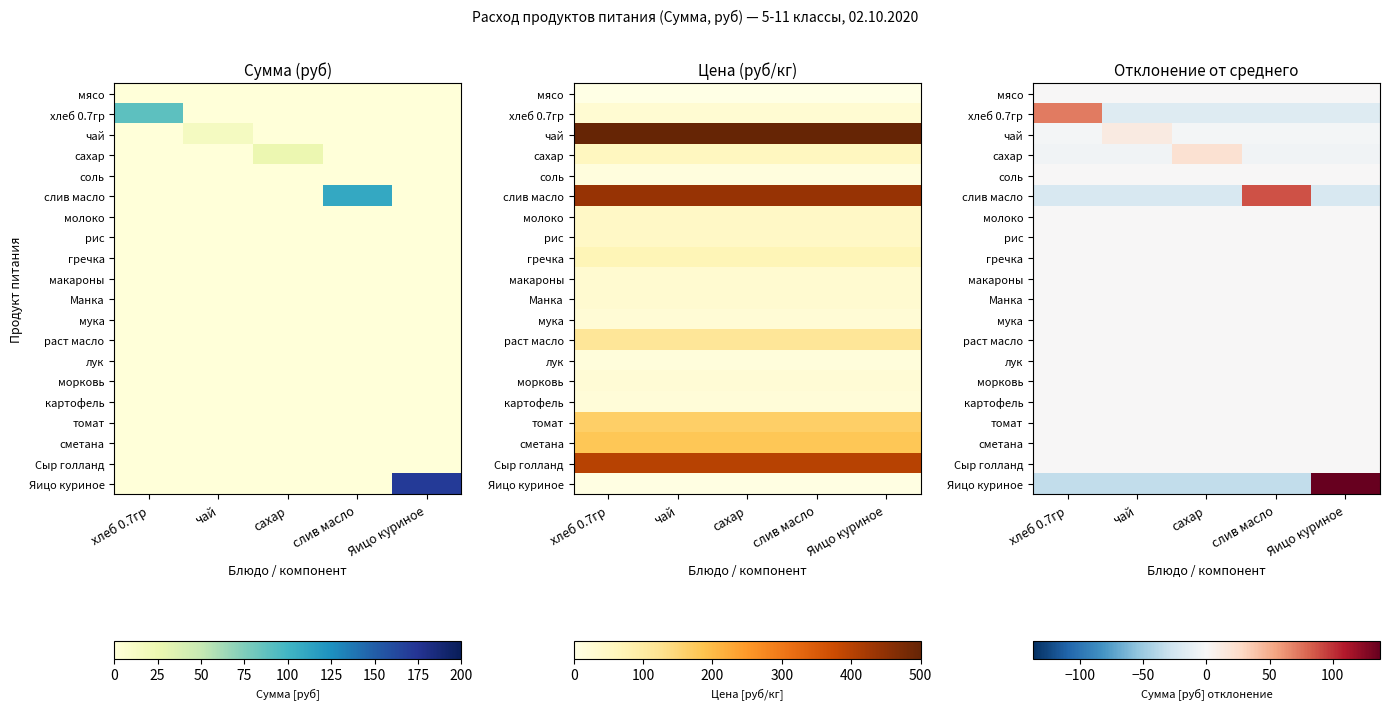

Is the value of рис at слив масло greater than the value of морковь at чай?

No